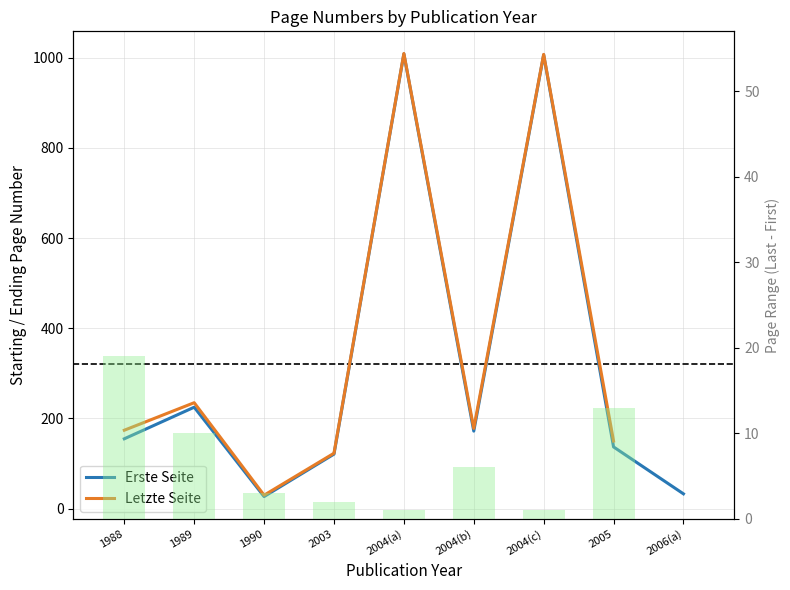

At which label is Letzte Seite closest to 519?

1989